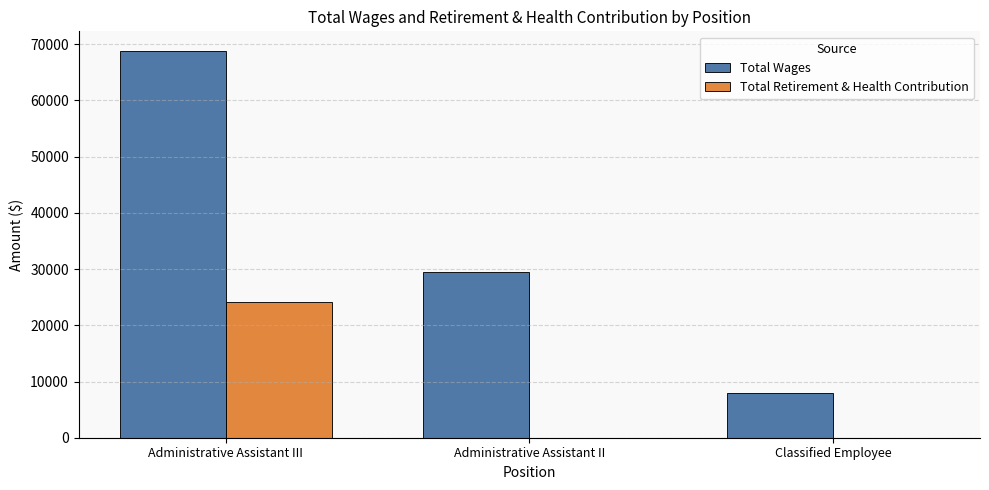

Reading left to right, extract all data points from this chart.

Total Wages: 68844	29439	7961
Total Retirement & Health Contribution: 24062	0	0